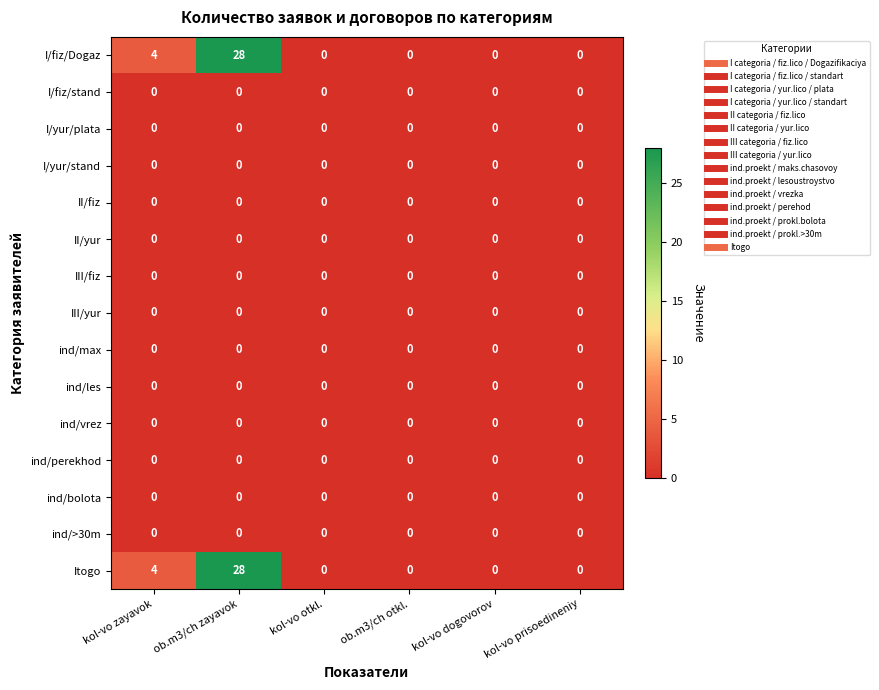

At how many categories does at least one series exceed 18?

1